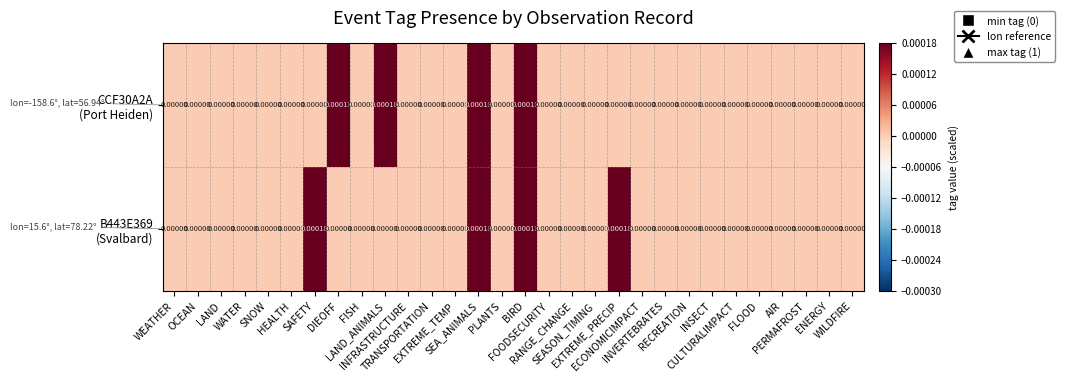

Count the number of data series in this chart.

2